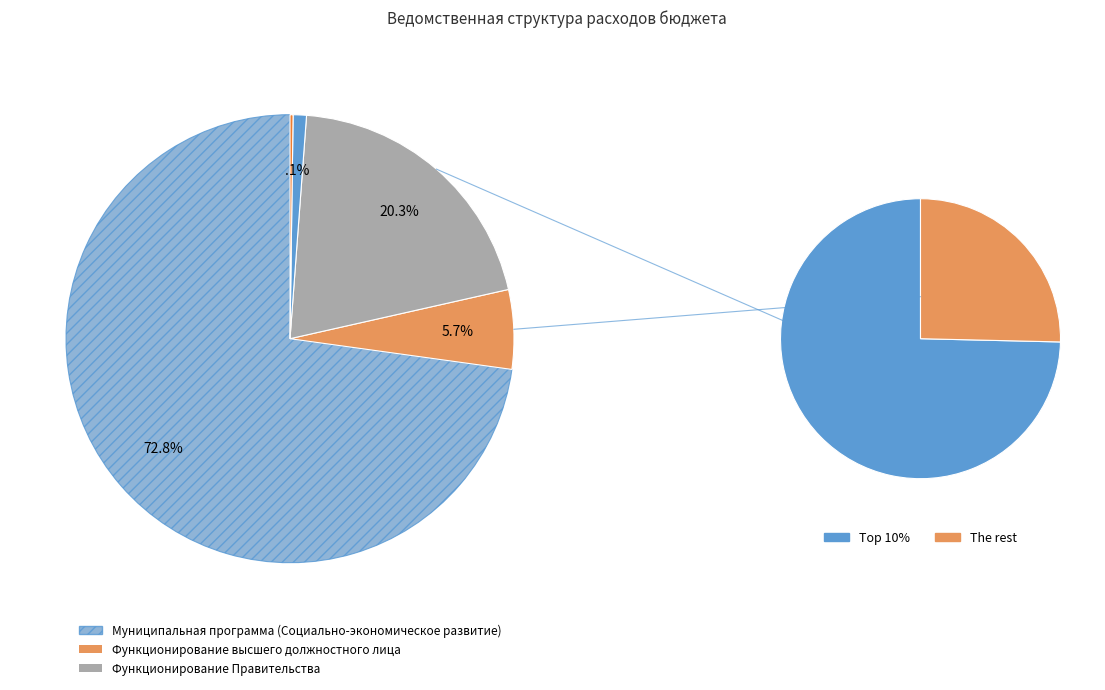

Which category has the smallest portion of the pie?

Непрограммные направления деятельности